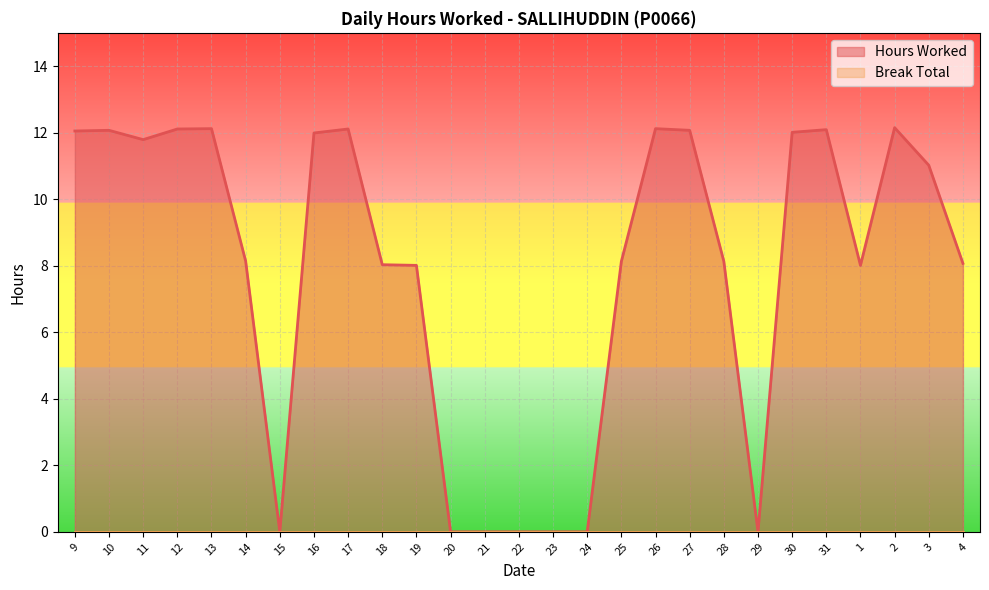

Which has a higher value, 17 or 1?

17